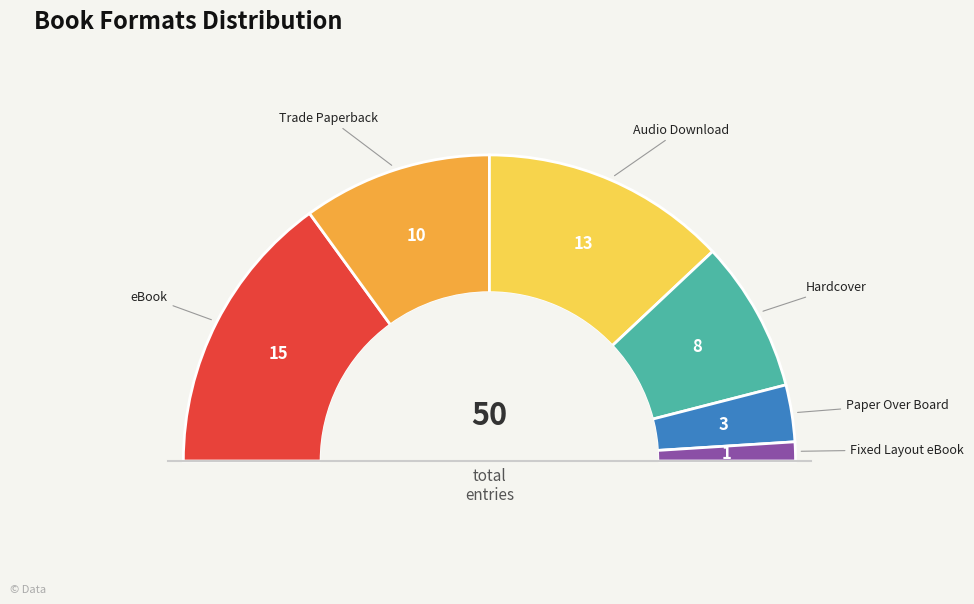

To the nearest percent, what percentage of the pie is Audio Download?

26%